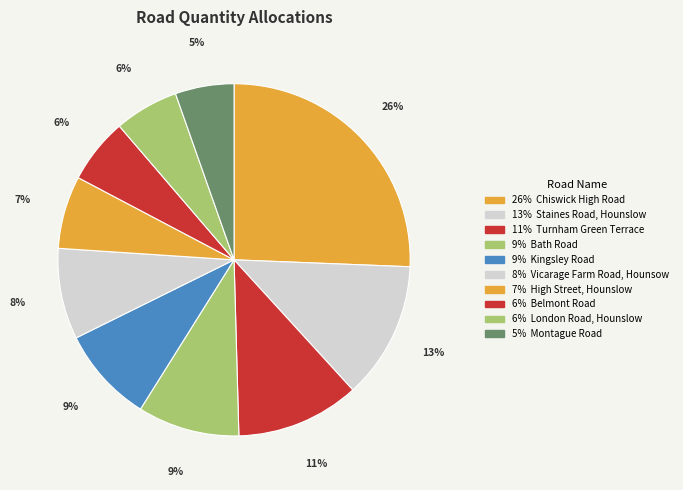

What is the smallest slice in the pie chart?

Montague Road